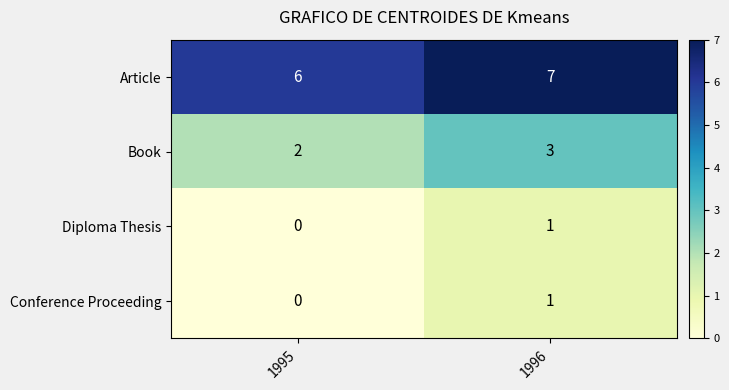

Reading left to right, transcribe all the data shown in this chart.

Article: 1995=6	1996=7
Book: 1995=2	1996=3
Diploma Thesis: 1995=0	1996=1
Conference Proceeding: 1995=0	1996=1